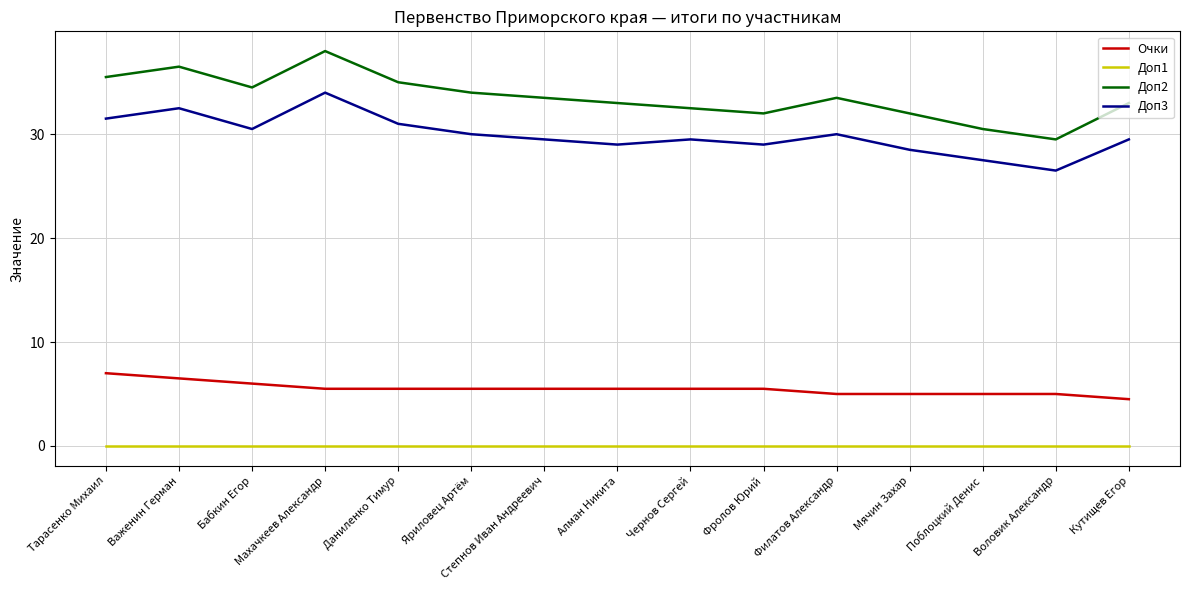

What is the spread (max minus min) of values at Филатов Александр?

33.5